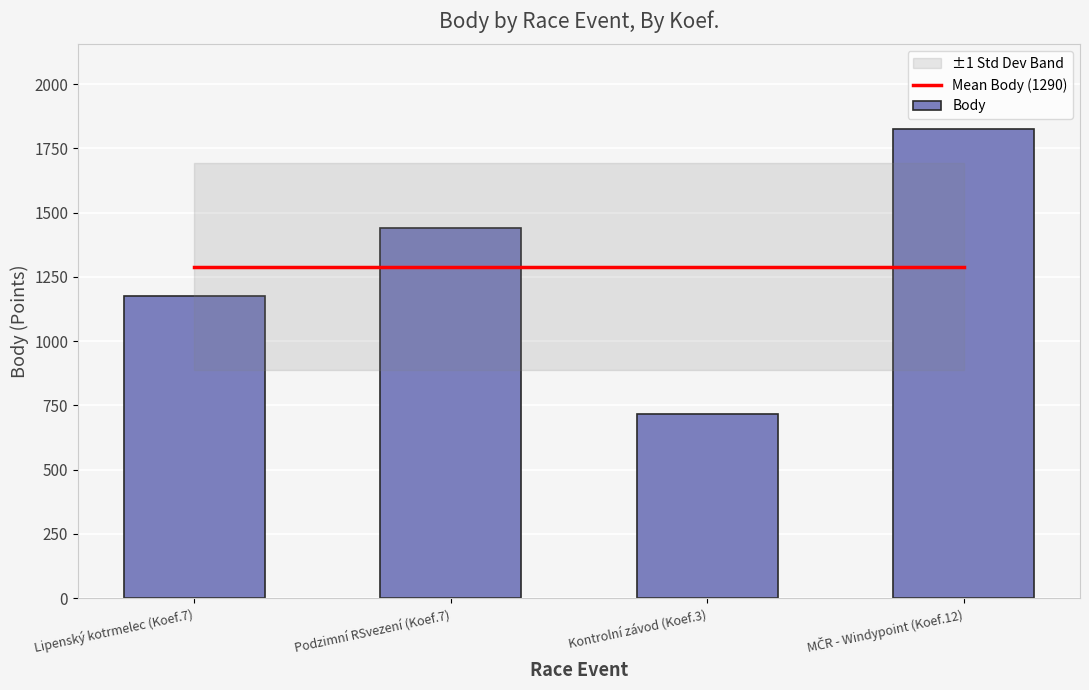

Count the Body values in the range 1176 to 1826.

3